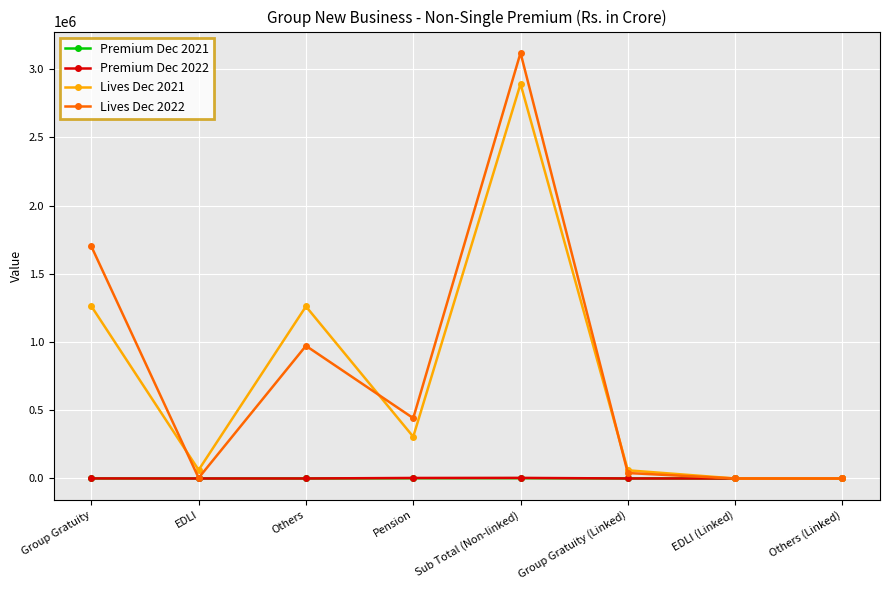

At which category does the chart reach its peak across all series?

Sub Total (Non-linked)